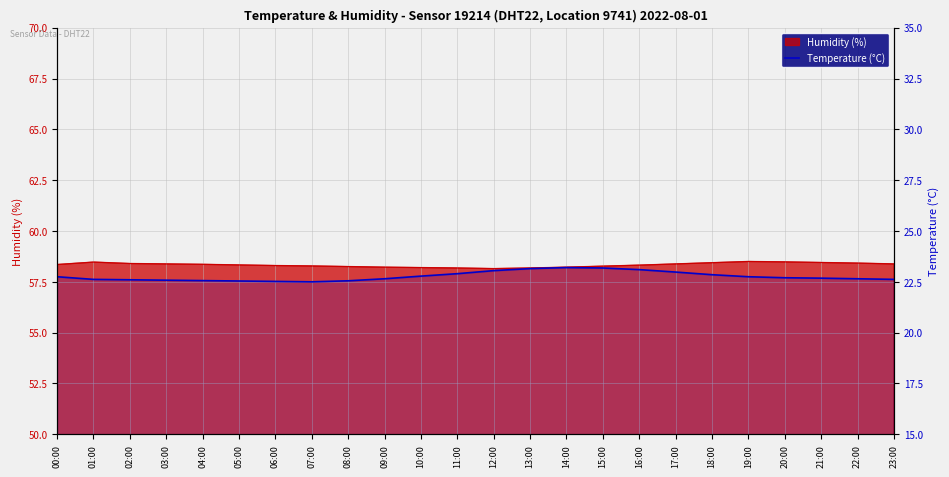

How many points are higher than both their immediate neighbors (excluding endpoints)?

1